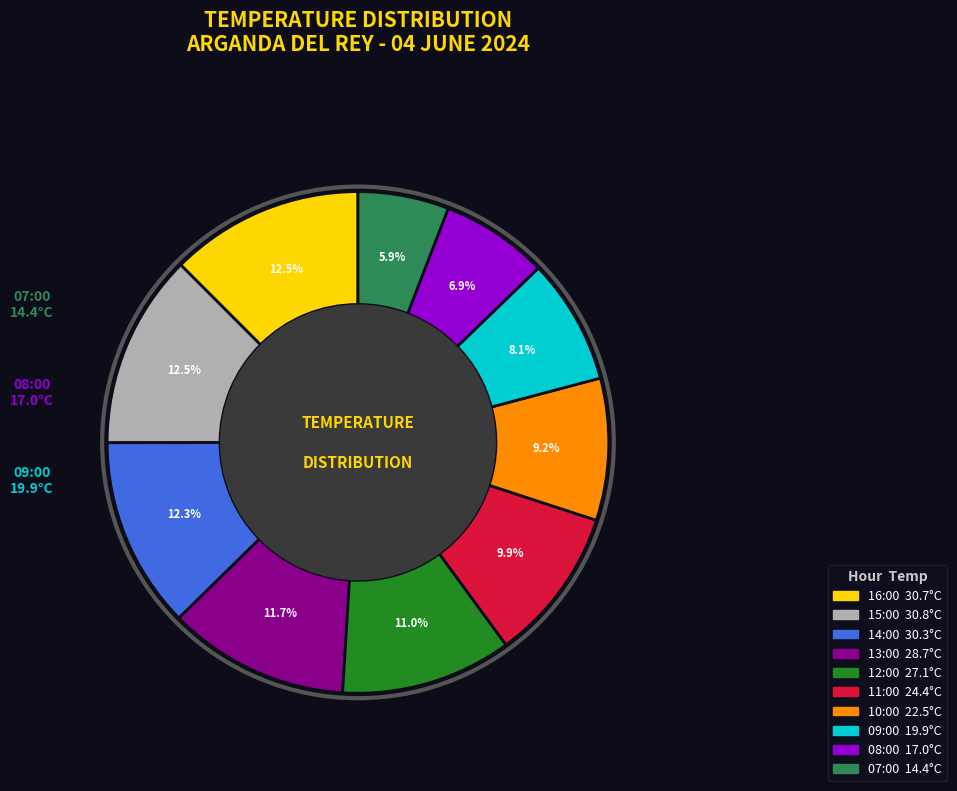

Is it true that 13:00 is 17% of the pie?

False